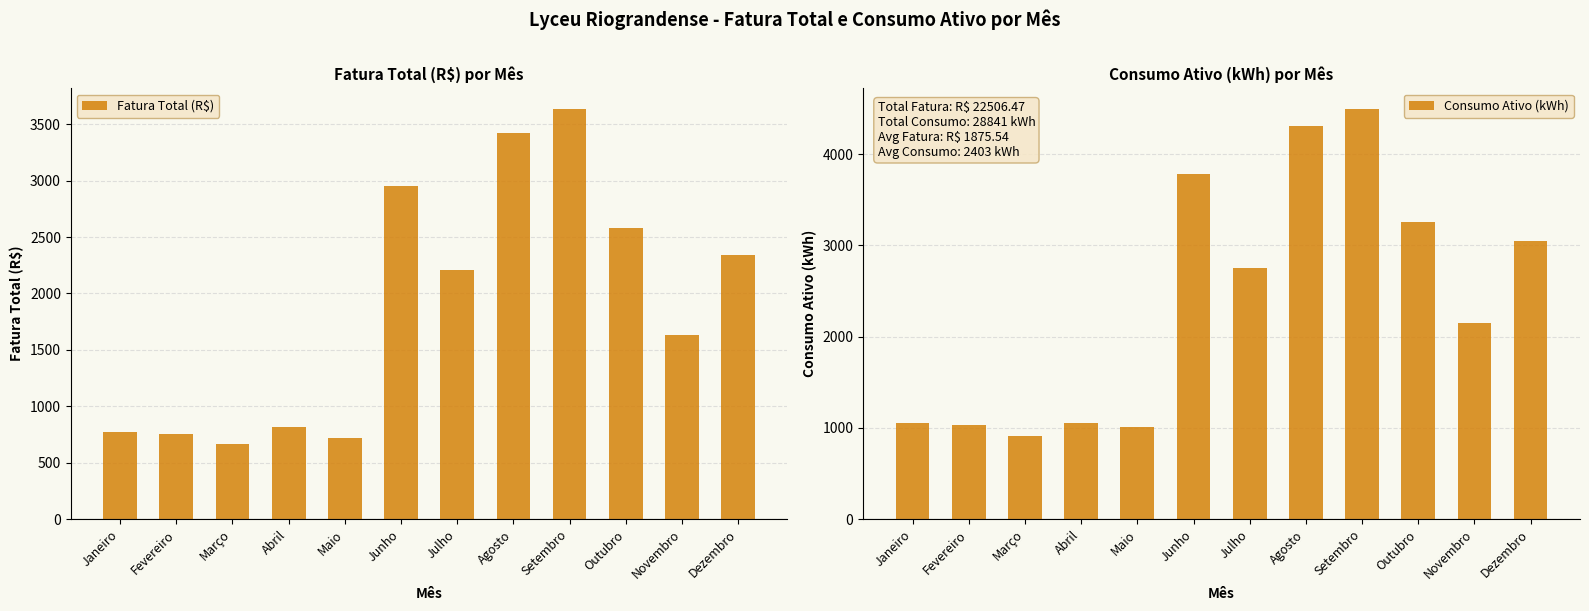

Count the number of categories in the chart.

12